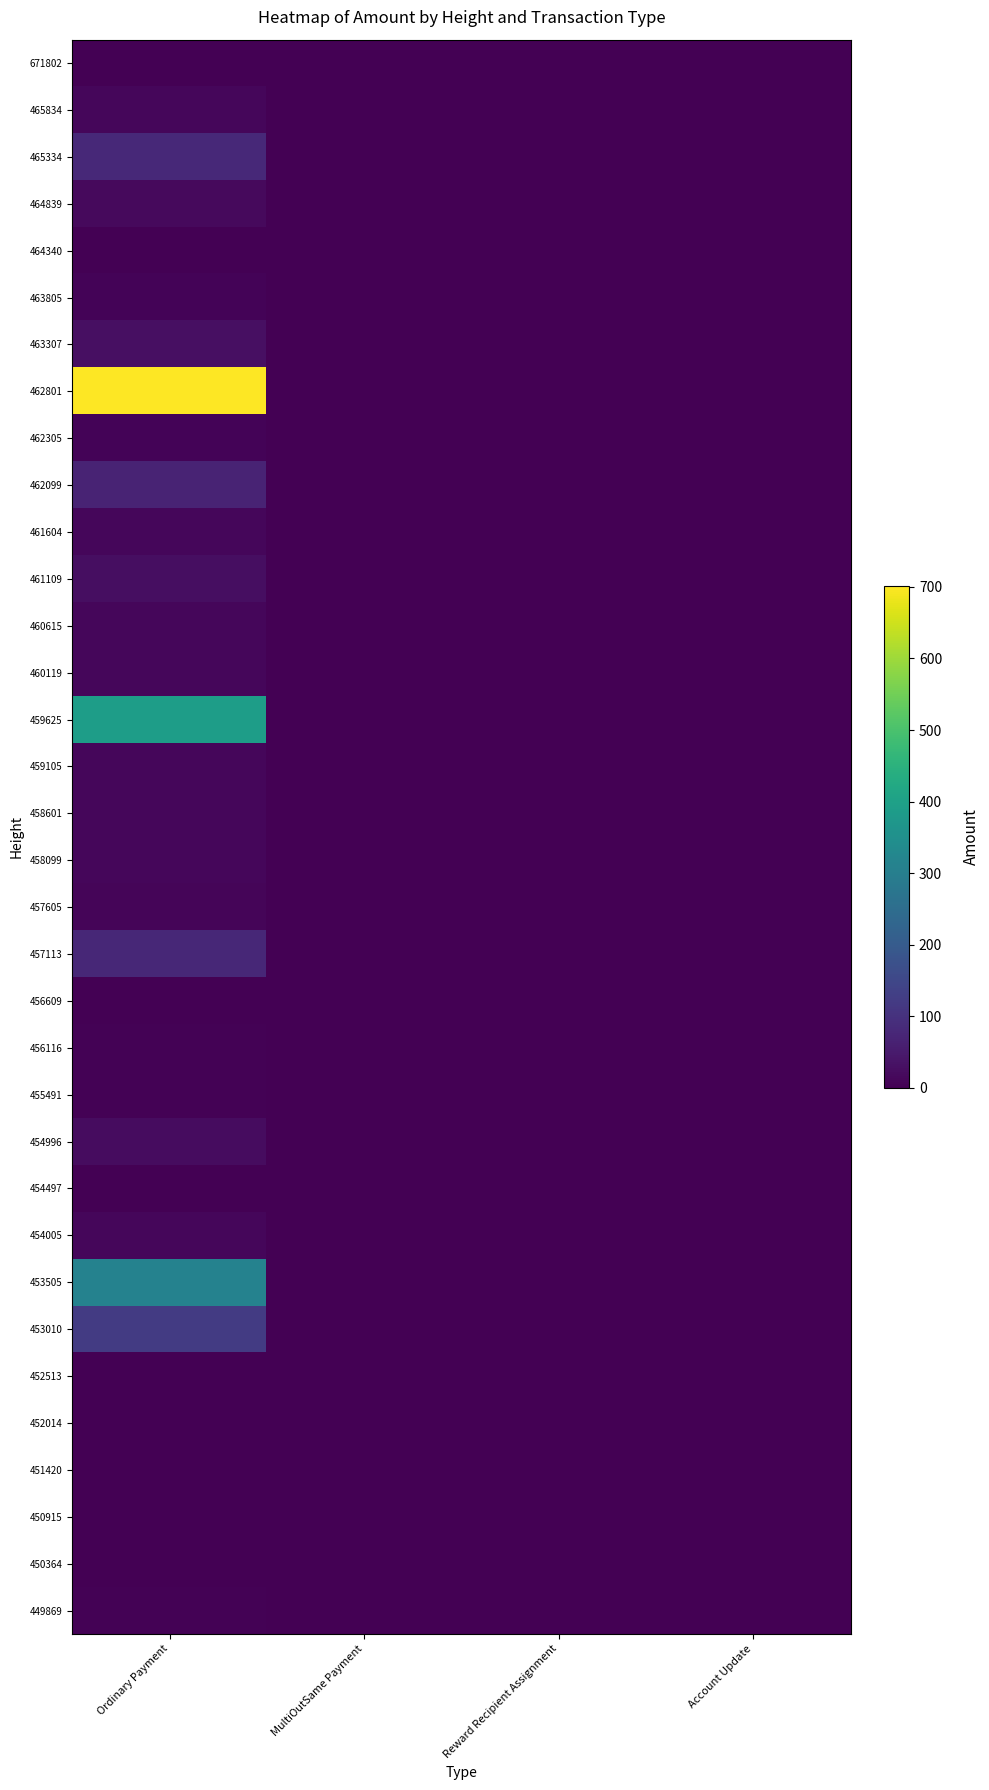

Reading left to right, transcribe all the data shown in this chart.

671802: Ordinary Payment=2.1	MultiOutSame Payment=0.0	Reward Recipient Assignment=0.0	Account Update=0.0
465834: Ordinary Payment=11.4	MultiOutSame Payment=0.0	Reward Recipient Assignment=0.0	Account Update=0.0
465334: Ordinary Payment=80.3	MultiOutSame Payment=0.0	Reward Recipient Assignment=0.0	Account Update=0.0
464839: Ordinary Payment=16.6	MultiOutSame Payment=0.0	Reward Recipient Assignment=0.0	Account Update=0.0
464340: Ordinary Payment=2.6	MultiOutSame Payment=0.0	Reward Recipient Assignment=0.0	Account Update=0.0
463805: Ordinary Payment=7.8	MultiOutSame Payment=0.0	Reward Recipient Assignment=0.0	Account Update=0.0
463307: Ordinary Payment=29.4	MultiOutSame Payment=0.0	Reward Recipient Assignment=0.0	Account Update=0.0
462801: Ordinary Payment=701.7	MultiOutSame Payment=0.0	Reward Recipient Assignment=0.0	Account Update=0.0
462305: Ordinary Payment=7.6	MultiOutSame Payment=0.0	Reward Recipient Assignment=0.0	Account Update=0.0
462099: Ordinary Payment=71.2	MultiOutSame Payment=0.0	Reward Recipient Assignment=0.0	Account Update=0.0
461604: Ordinary Payment=11.5	MultiOutSame Payment=0.0	Reward Recipient Assignment=0.0	Account Update=0.0
461109: Ordinary Payment=26.3	MultiOutSame Payment=0.0	Reward Recipient Assignment=0.0	Account Update=0.0
460615: Ordinary Payment=11.6	MultiOutSame Payment=0.0	Reward Recipient Assignment=0.0	Account Update=0.0
460119: Ordinary Payment=13.1	MultiOutSame Payment=0.0	Reward Recipient Assignment=0.0	Account Update=0.0
459625: Ordinary Payment=390.7	MultiOutSame Payment=0.0	Reward Recipient Assignment=0.0	Account Update=0.0
459105: Ordinary Payment=13.1	MultiOutSame Payment=0.0	Reward Recipient Assignment=0.0	Account Update=0.0
458601: Ordinary Payment=11.7	MultiOutSame Payment=0.0	Reward Recipient Assignment=0.0	Account Update=0.0
458099: Ordinary Payment=11.4	MultiOutSame Payment=0.0	Reward Recipient Assignment=0.0	Account Update=0.0
457605: Ordinary Payment=8.7	MultiOutSame Payment=0.0	Reward Recipient Assignment=0.0	Account Update=0.0
457113: Ordinary Payment=78.8	MultiOutSame Payment=0.0	Reward Recipient Assignment=0.0	Account Update=0.0
456609: Ordinary Payment=0.1	MultiOutSame Payment=0.0	Reward Recipient Assignment=0.0	Account Update=0.0
456116: Ordinary Payment=4.5	MultiOutSame Payment=0.0	Reward Recipient Assignment=0.0	Account Update=0.0
455491: Ordinary Payment=3.1	MultiOutSame Payment=0.0	Reward Recipient Assignment=0.0	Account Update=0.0
454996: Ordinary Payment=24.0	MultiOutSame Payment=0.0	Reward Recipient Assignment=0.0	Account Update=0.0
454497: Ordinary Payment=0.0	MultiOutSame Payment=0.0	Reward Recipient Assignment=0.0	Account Update=0.0
454005: Ordinary Payment=12.6	MultiOutSame Payment=0.0	Reward Recipient Assignment=0.0	Account Update=0.0
453505: Ordinary Payment=310.6	MultiOutSame Payment=0.0	Reward Recipient Assignment=0.0	Account Update=0.0
453010: Ordinary Payment=121.1	MultiOutSame Payment=0.0	Reward Recipient Assignment=0.0	Account Update=0.0
452513: Ordinary Payment=0.0	MultiOutSame Payment=0.0	Reward Recipient Assignment=0.0	Account Update=0.0
452014: Ordinary Payment=2.3	MultiOutSame Payment=0.0	Reward Recipient Assignment=0.0	Account Update=0.0
451420: Ordinary Payment=0.0	MultiOutSame Payment=0.0	Reward Recipient Assignment=0.0	Account Update=0.0
450915: Ordinary Payment=0.4	MultiOutSame Payment=0.0	Reward Recipient Assignment=0.0	Account Update=0.0
450364: Ordinary Payment=1.3	MultiOutSame Payment=0.0	Reward Recipient Assignment=0.0	Account Update=0.0
449869: Ordinary Payment=5.0	MultiOutSame Payment=0.0	Reward Recipient Assignment=0.0	Account Update=0.0